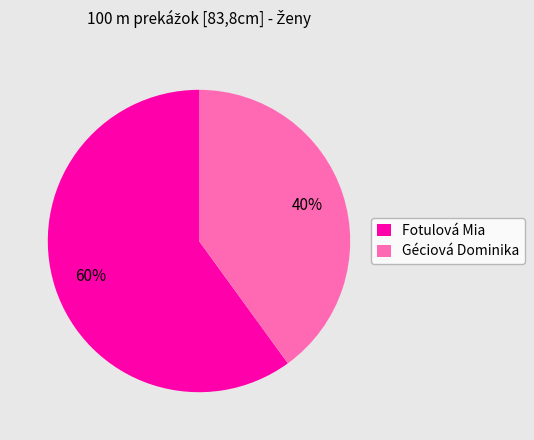

To the nearest percent, what percentage of the pie is Géciová Dominika?

40%